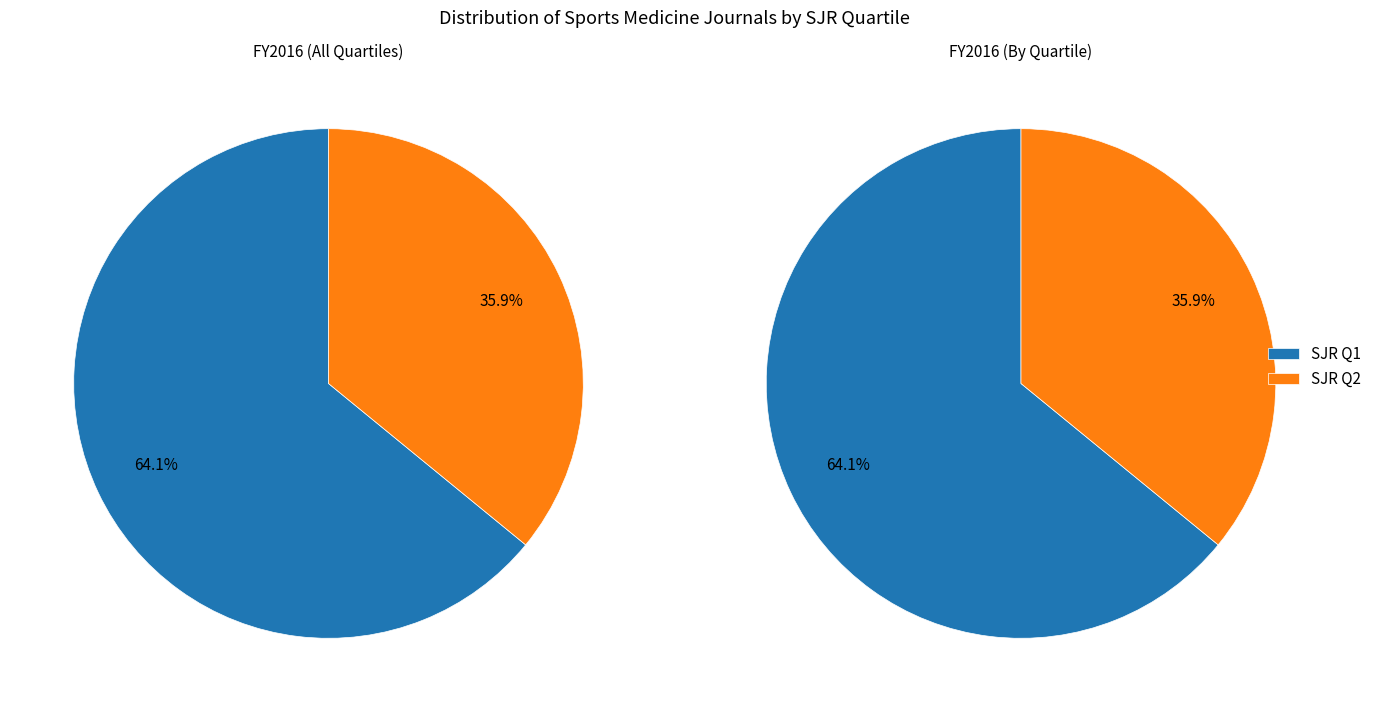

Does Q2 account for over 50% of the chart?

No